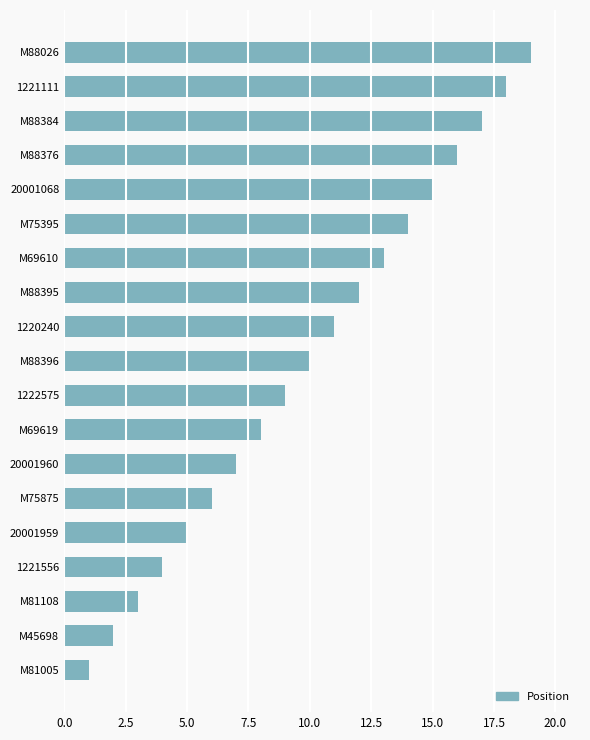

What is the difference between the maximum and second lowest values?

17